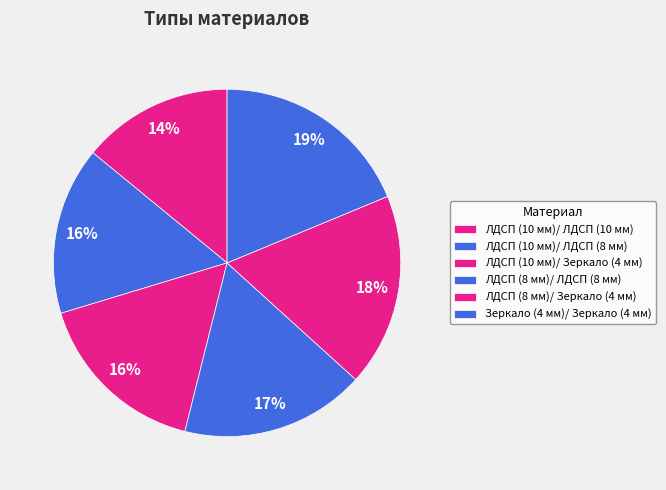

How many slices are in this pie chart?

6